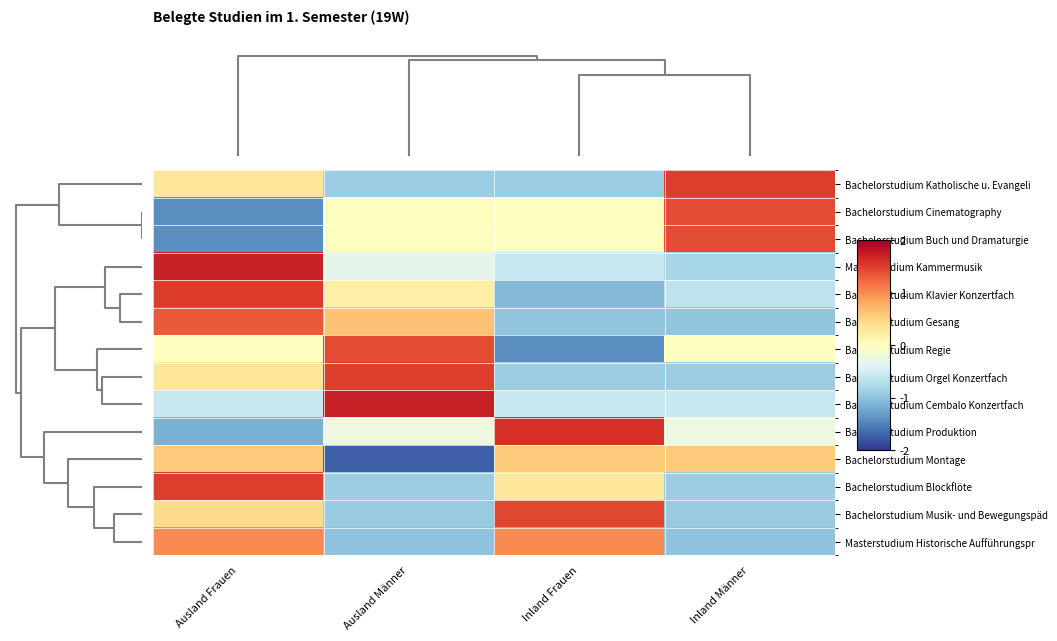

What is the smallest value displayed?

-1.7